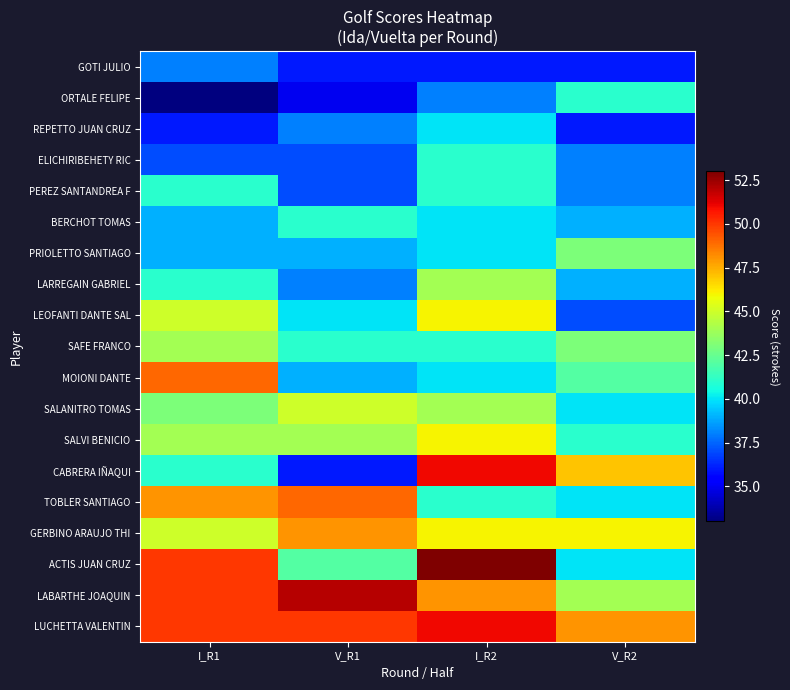

What is the minimum value shown in the chart?

33